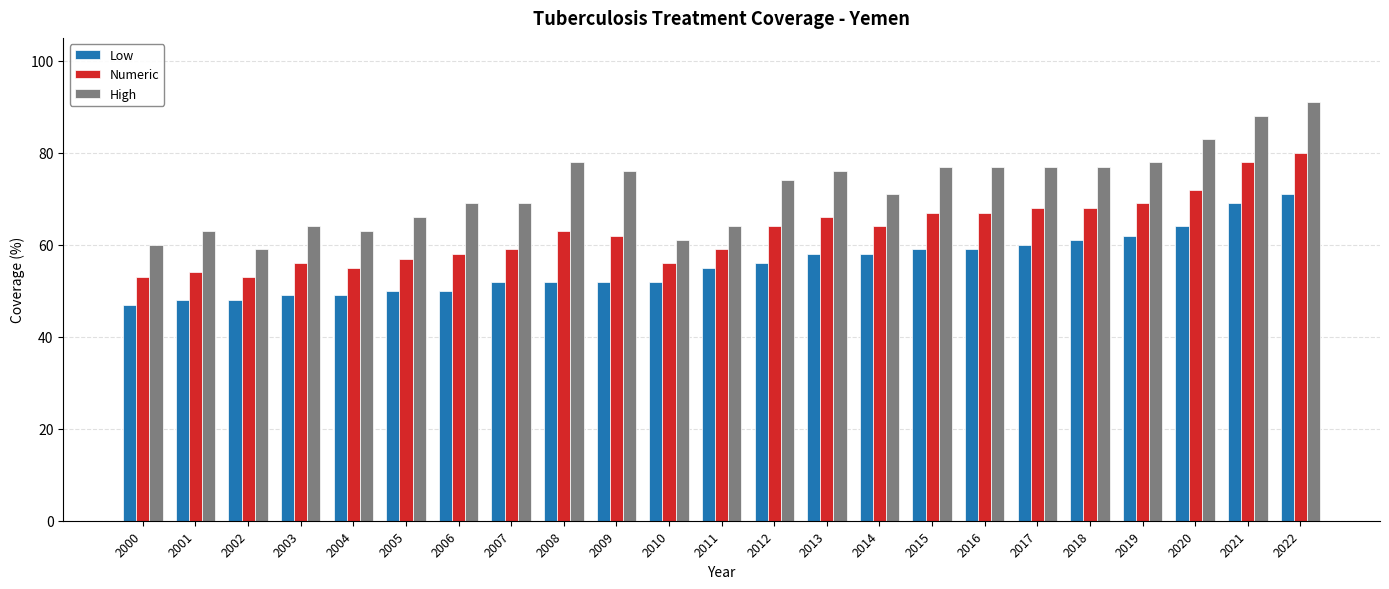

Reading left to right, list all the values displayed in this chart.

Low: 2000=47	2001=48	2002=48	2003=49	2004=49	2005=50	2006=50	2007=52	2008=52	2009=52	2010=52	2011=55	2012=56	2013=58	2014=58	2015=59	2016=59	2017=60	2018=61	2019=62	2020=64	2021=69	2022=71
Numeric: 2000=53	2001=54	2002=53	2003=56	2004=55	2005=57	2006=58	2007=59	2008=63	2009=62	2010=56	2011=59	2012=64	2013=66	2014=64	2015=67	2016=67	2017=68	2018=68	2019=69	2020=72	2021=78	2022=80
High: 2000=60	2001=63	2002=59	2003=64	2004=63	2005=66	2006=69	2007=69	2008=78	2009=76	2010=61	2011=64	2012=74	2013=76	2014=71	2015=77	2016=77	2017=77	2018=77	2019=78	2020=83	2021=88	2022=91